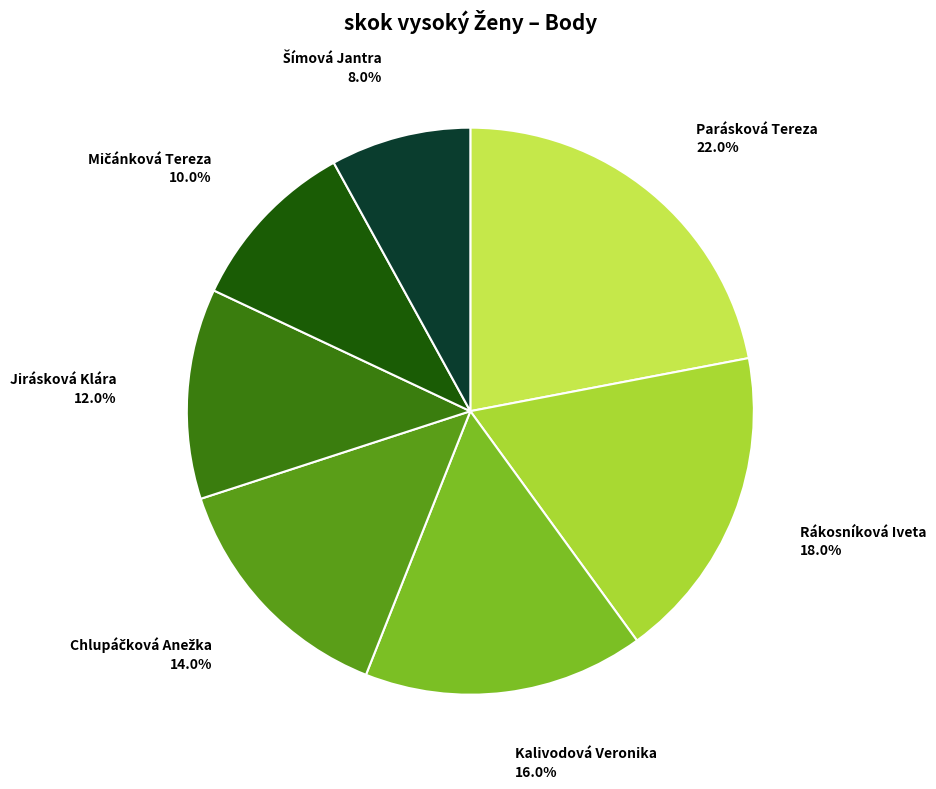

Is there a majority slice in this chart?

No